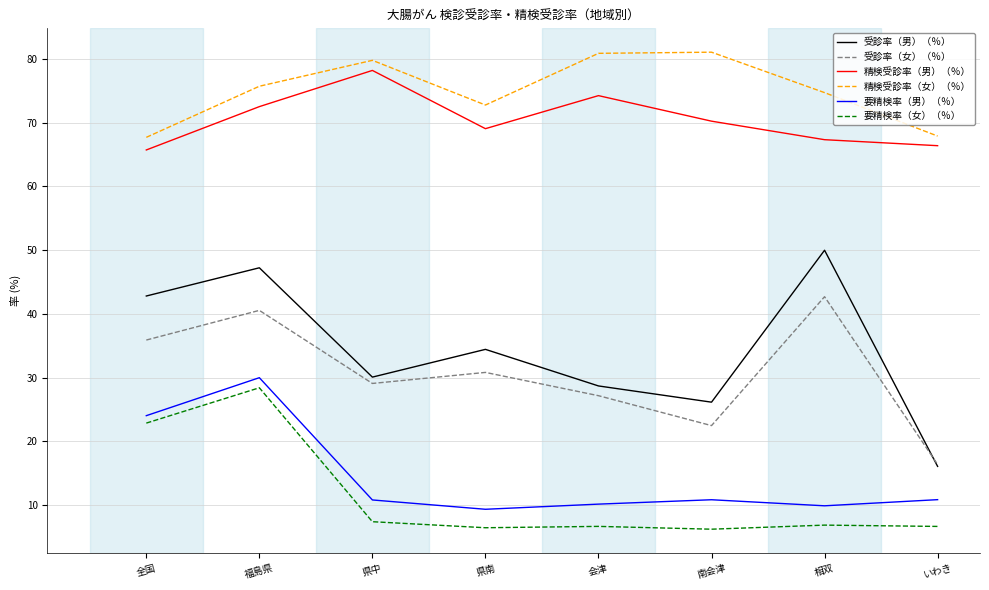

Which series changed the most between 会津 and 相双?

受診率（男）（％）